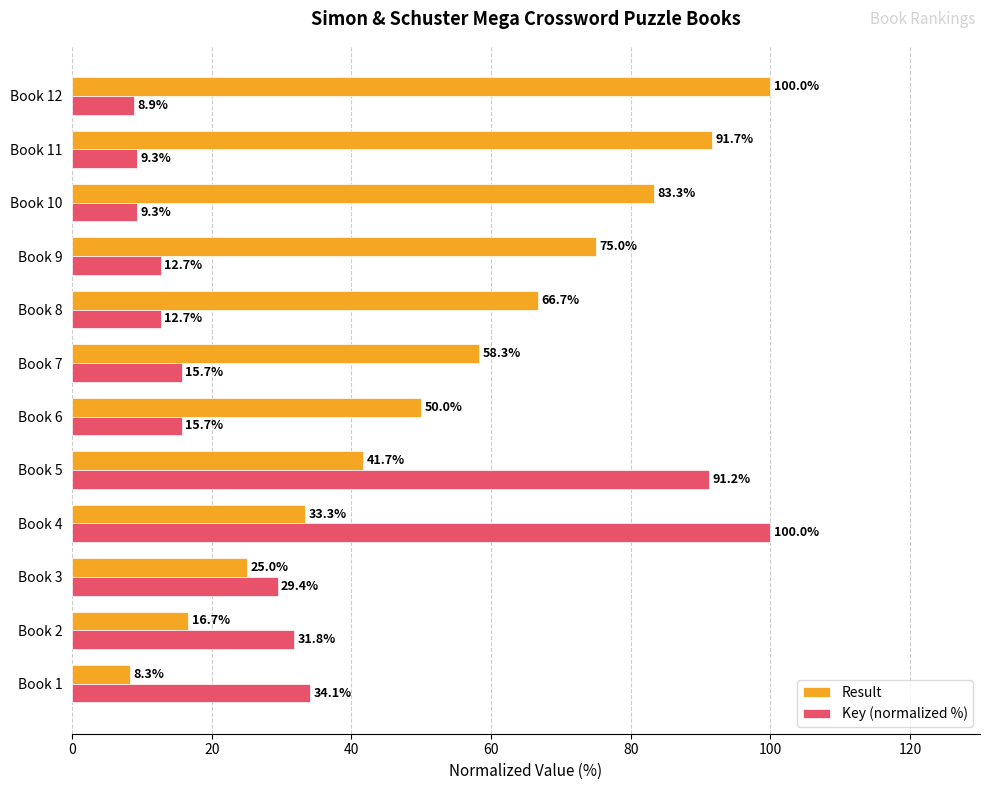

What is the difference between the maximum and minimum values in the Key (normalized %) series?

91.1